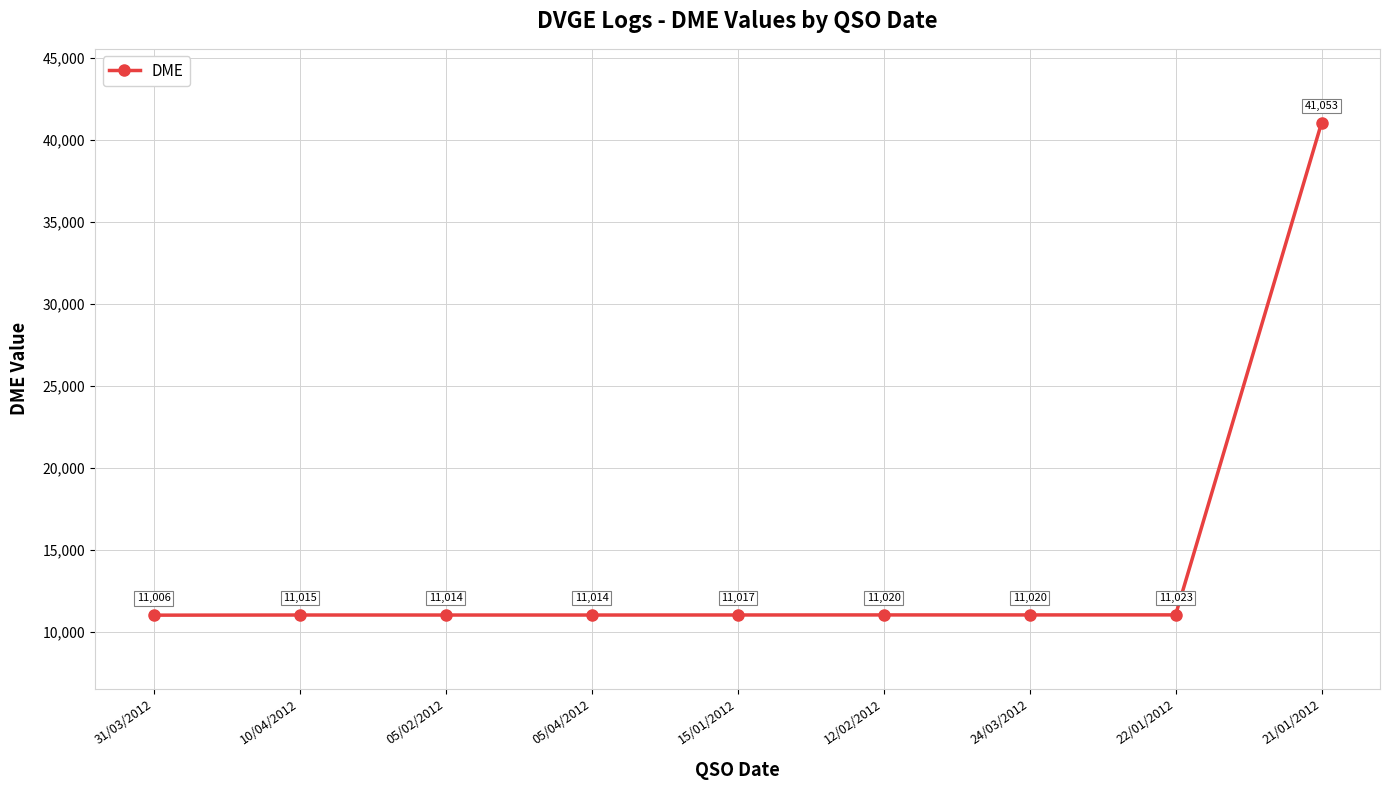

The value at 31/03/2012 is 7318. True or false?

False